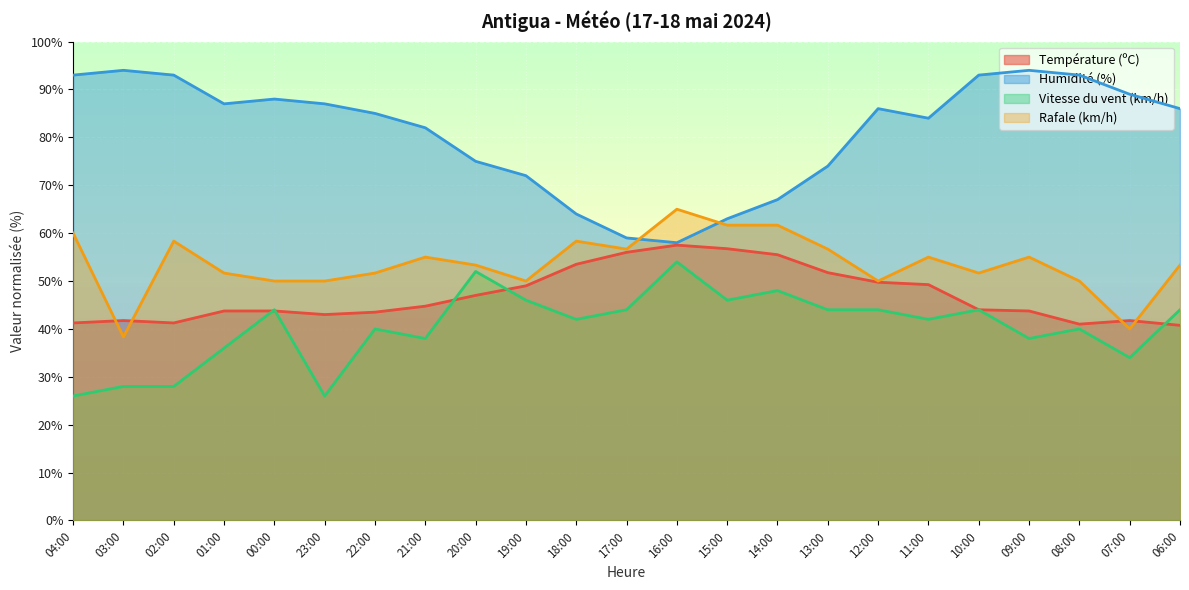

True or false: Rafale (km/h) has a value of 38.5 at 14:00.

False